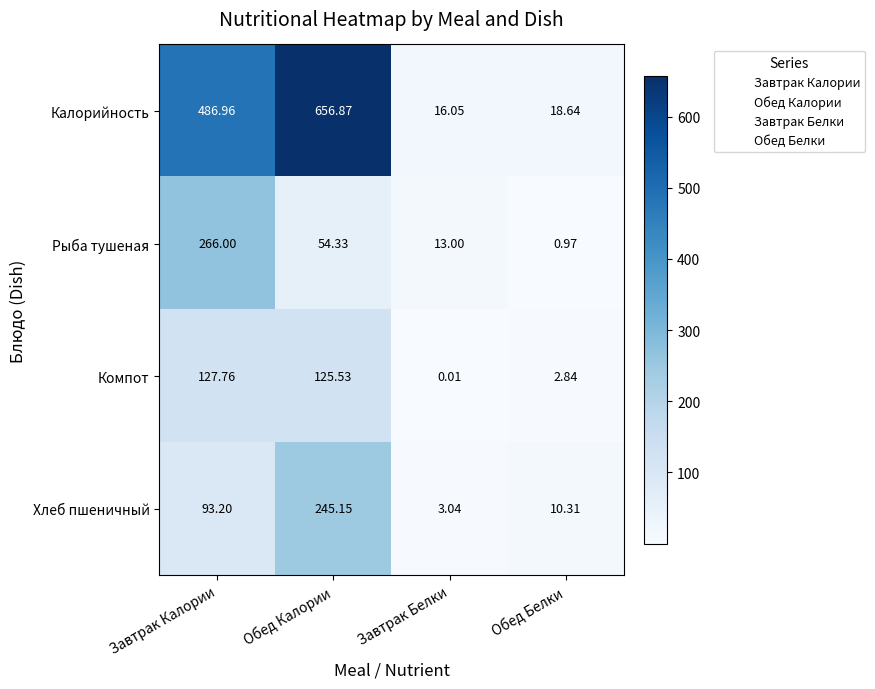

What is the difference between the highest and lowest values at Завтрак Калории?

393.8